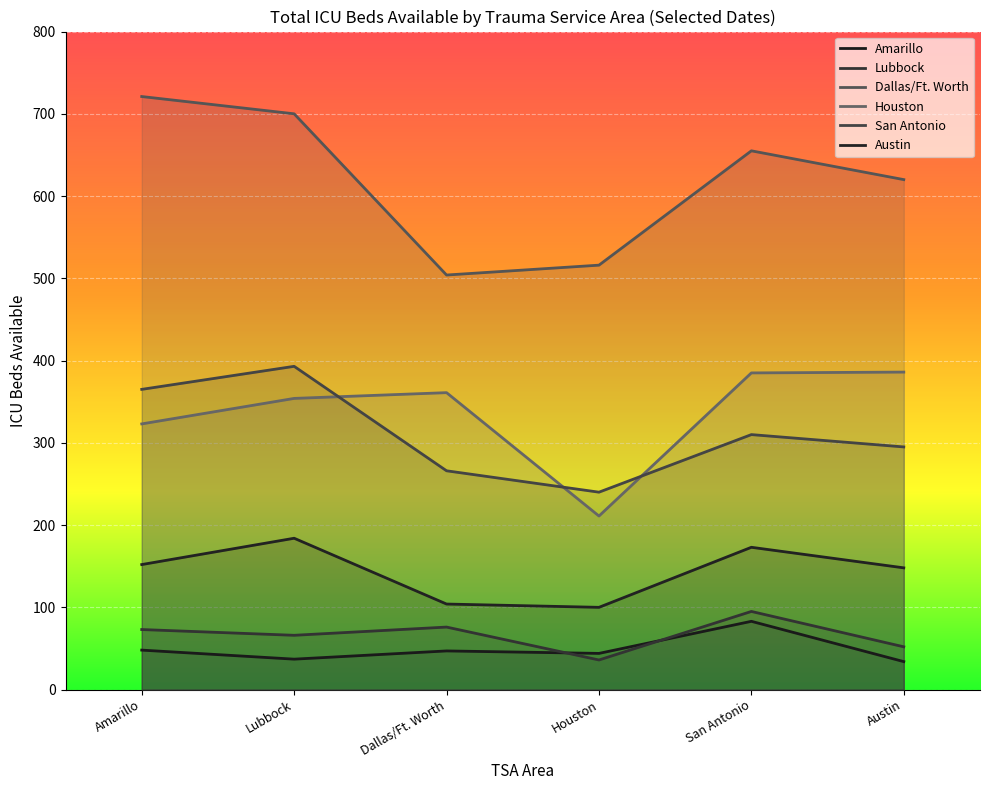

At San Antonio, list the series in order from largest to smallest.

Dallas/Ft. Worth, Houston, San Antonio, Austin, Lubbock, Amarillo